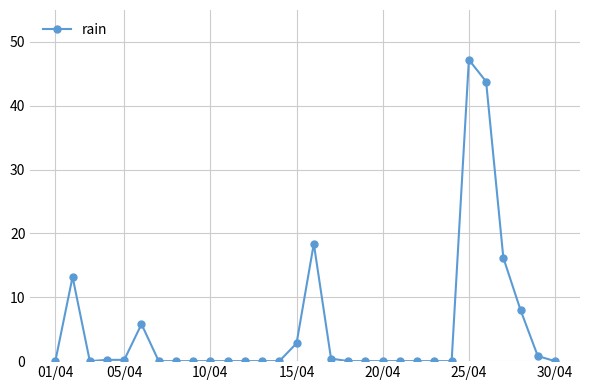

What is the maximum value shown in the chart?

47.2